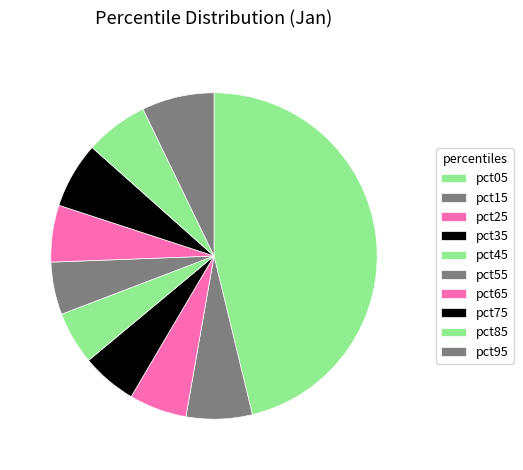

How many segments does this pie chart have?

10